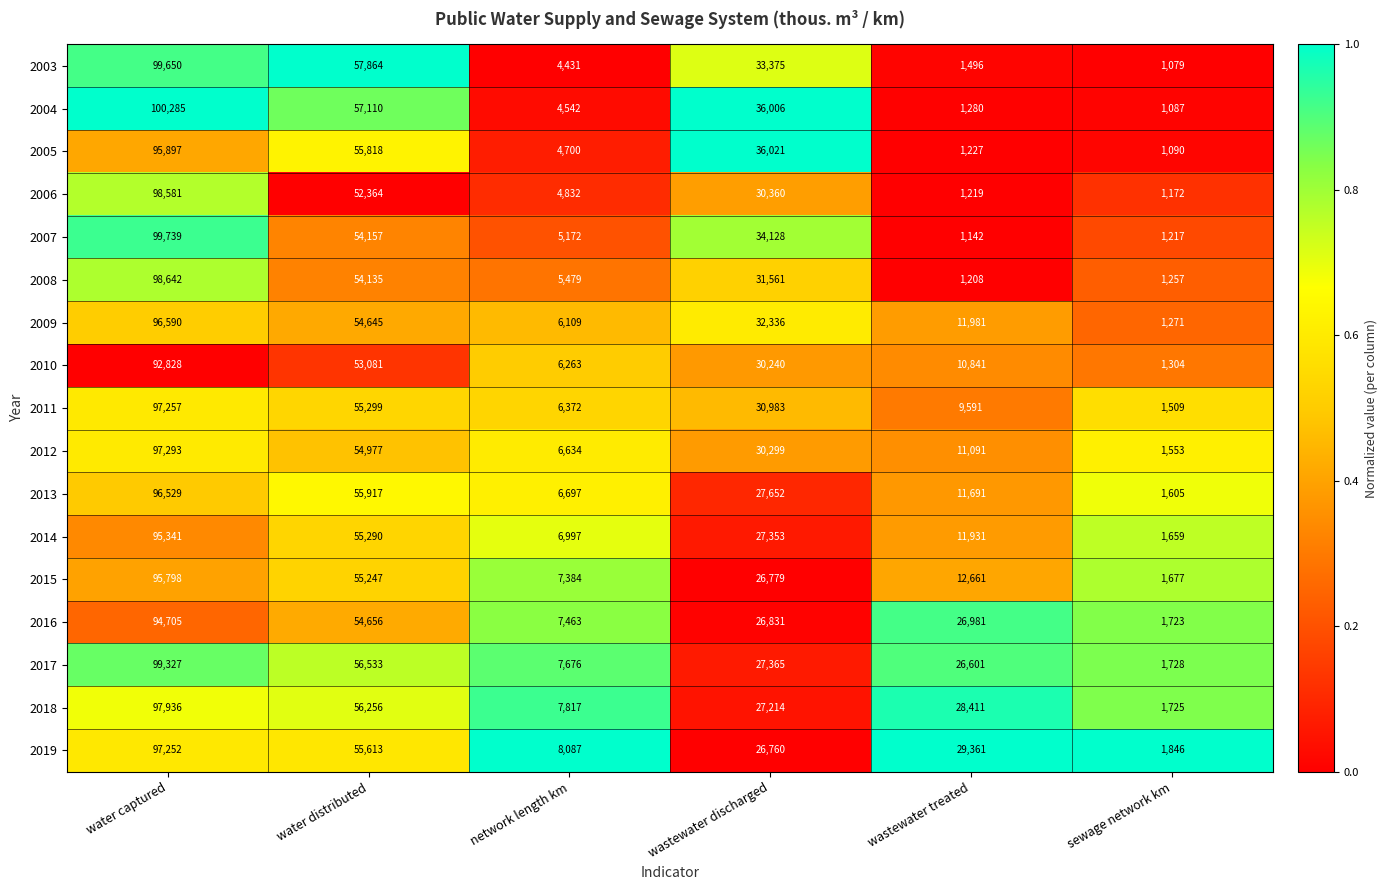

Rank the series by their maximum value, from lowest to highest.

2010, 2016, 2014, 2015, 2005, 2013, 2009, 2019, 2011, 2012, 2018, 2006, 2008, 2017, 2003, 2007, 2004